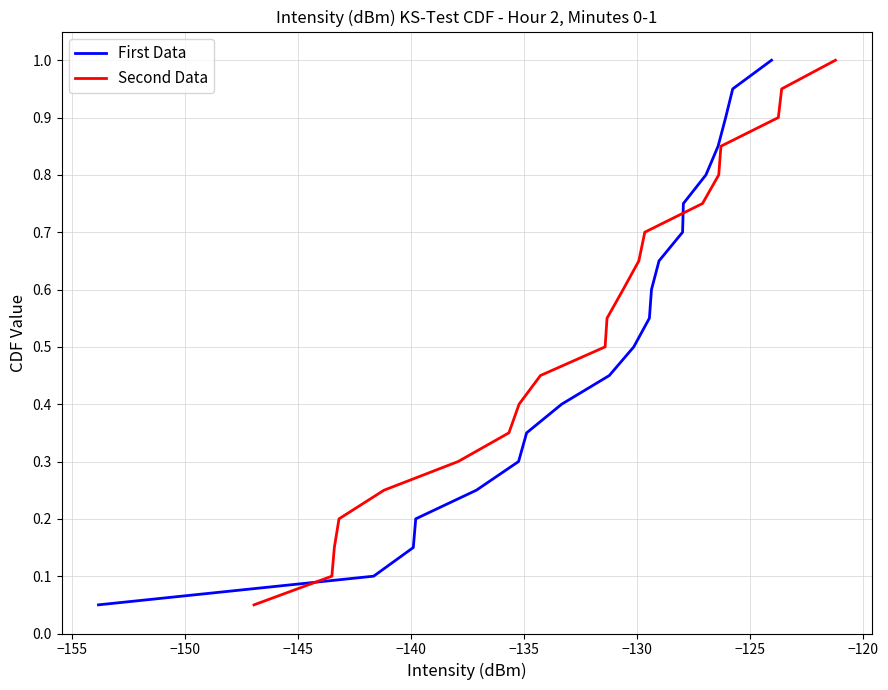

What is the greatest value displayed?

1.0